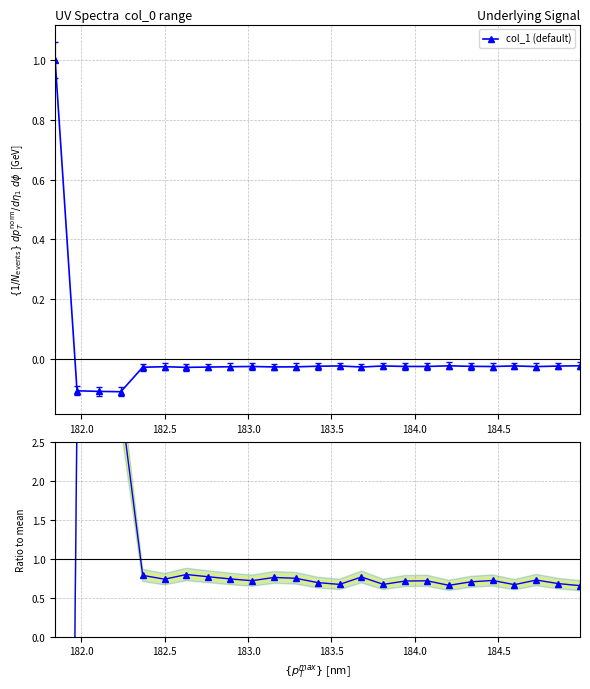

Does the chart have visible grid lines?

Yes